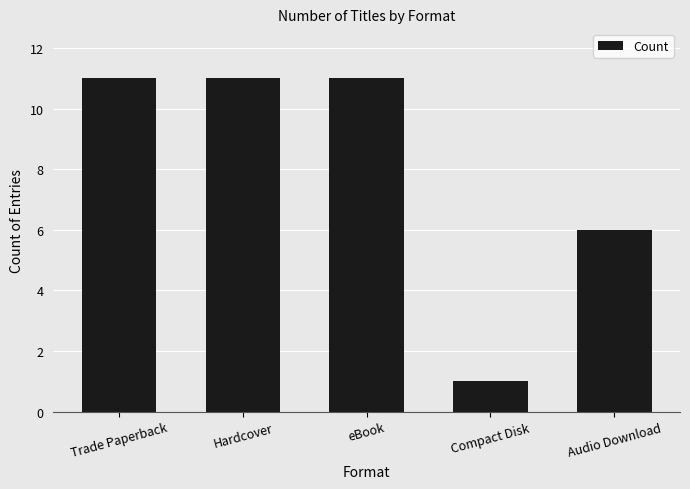

What is the smallest value displayed?

1